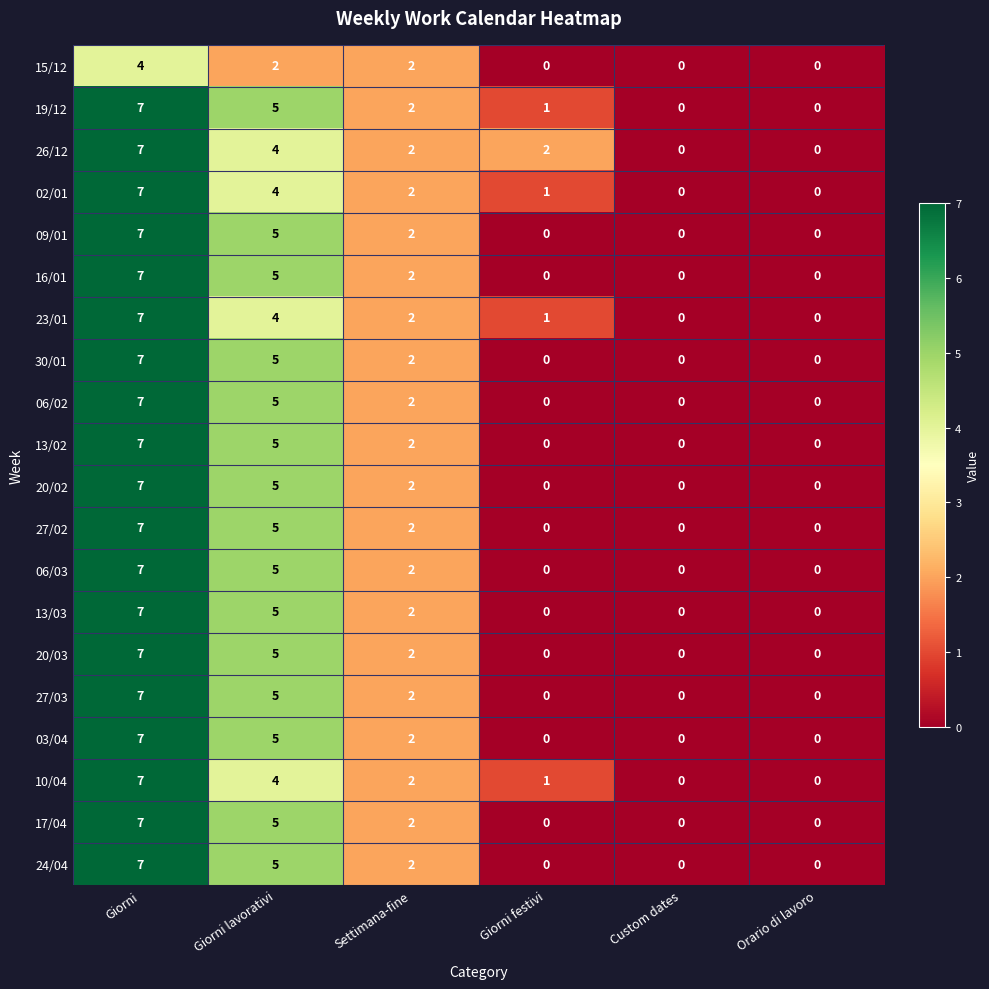

What is the total value across all series at Giorni lavorativi?

93